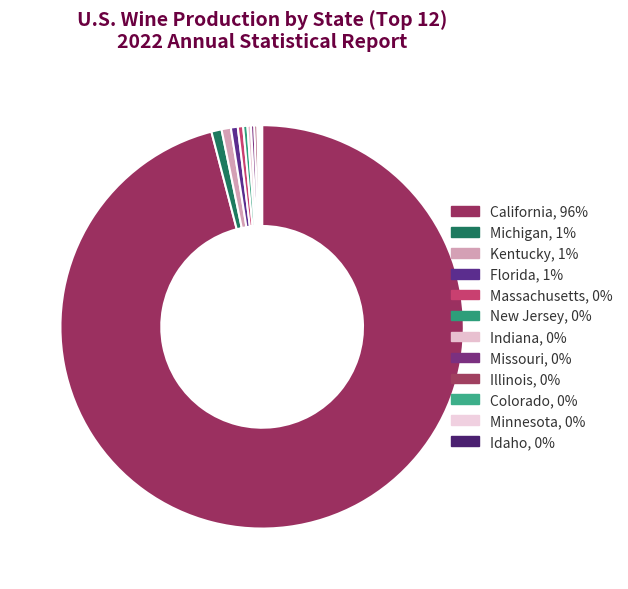

The Florida slice represents 8% of the pie. True or false?

False